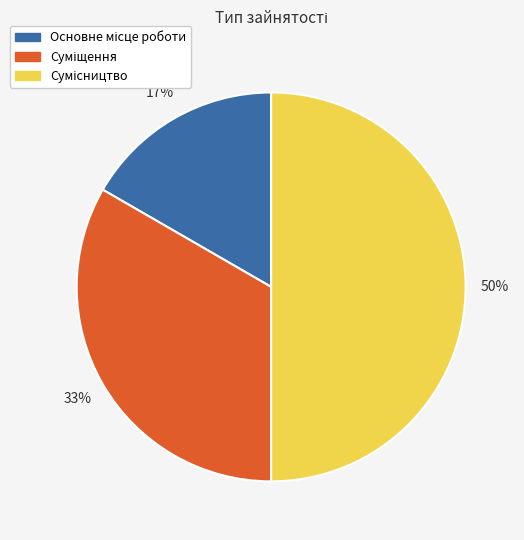

To the nearest percent, what is the average slice percentage?

33%